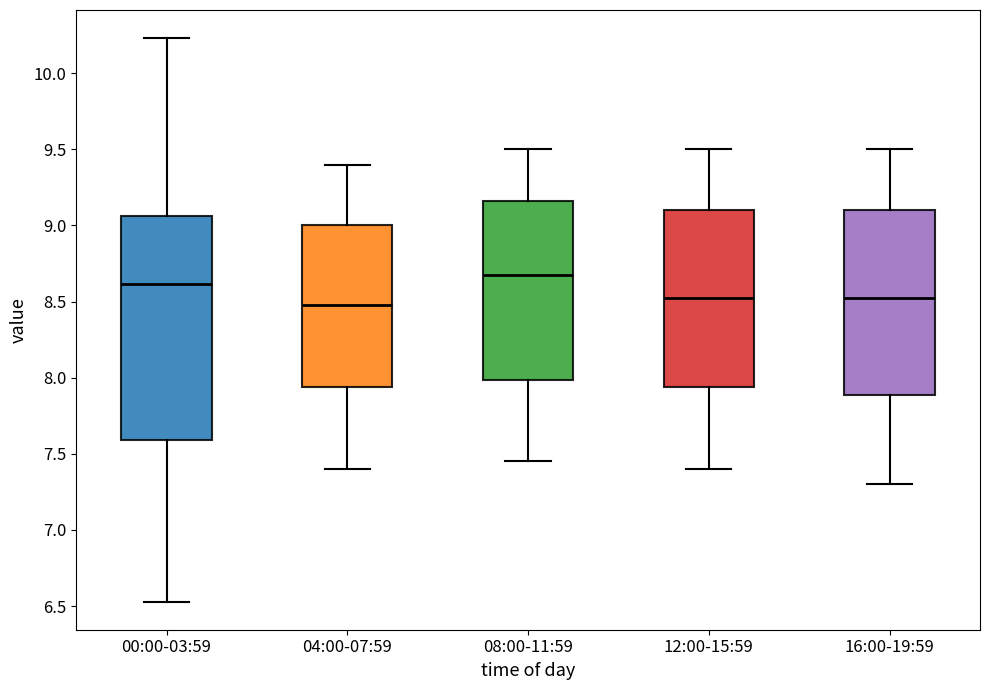

Which box is the tallest, from its lower edge to its upper edge?

00:00-03:59